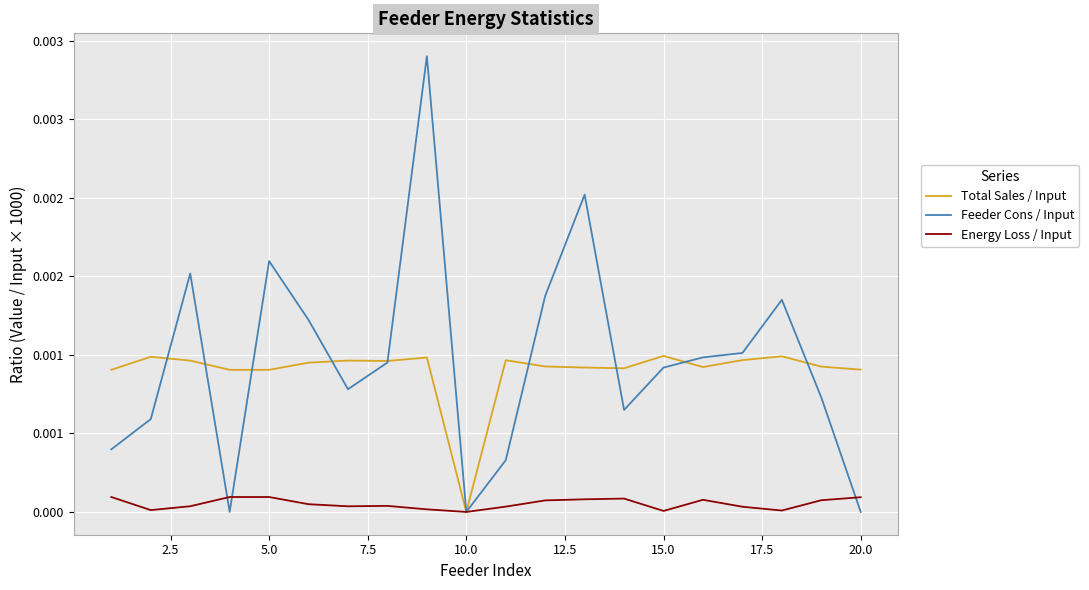

True or false: Total Sales / Input and Energy Loss / Input intersect in this chart.

False